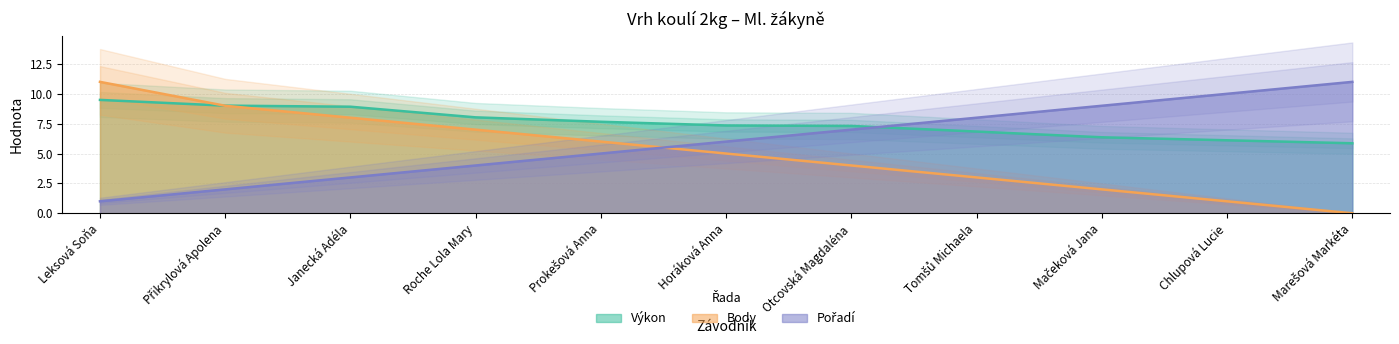

What is the value of the Výkon point at the 3rd from the left?

8.9